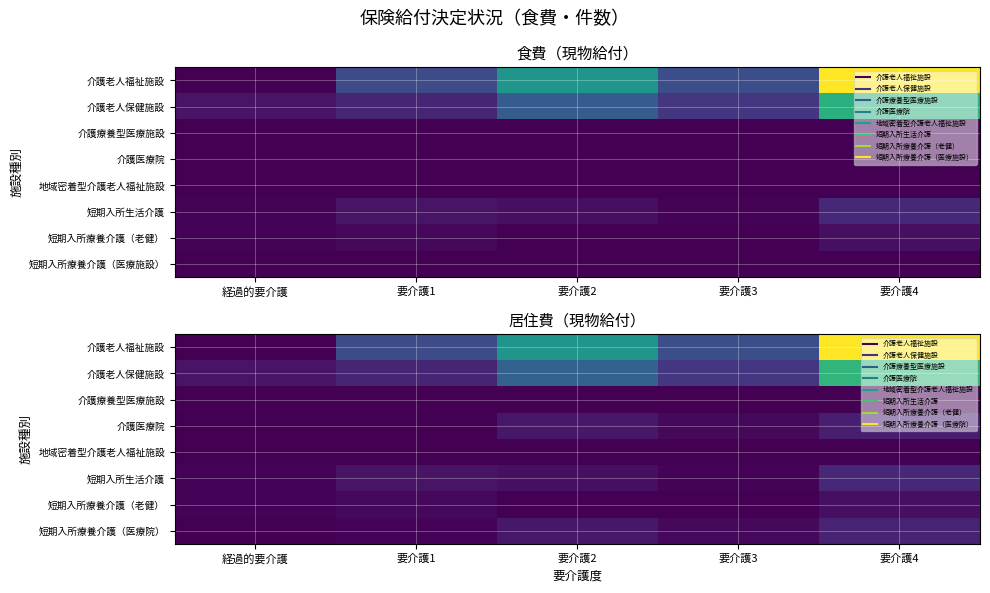

Rank the categories by 短期入所療養介護（老健） value from lowest to highest.

要介護2, 要介護3, 経過的要介護, 要介護1, 要介護4